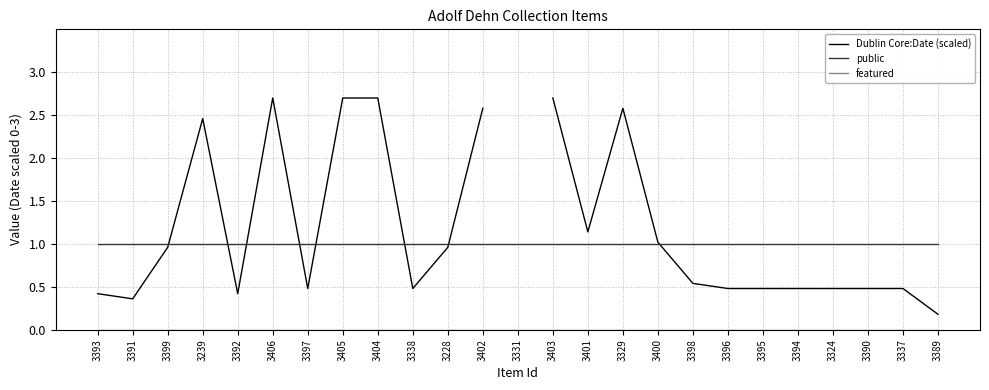

What is the label of the 21st point from the right?

3392